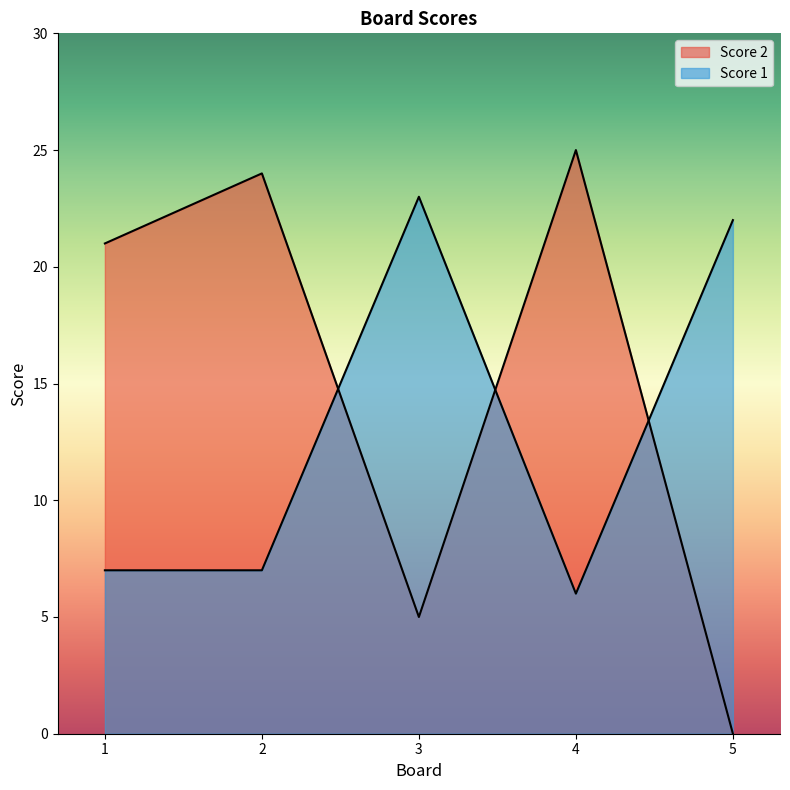

Between 3 and 5, which series saw the biggest shift?

Score 2